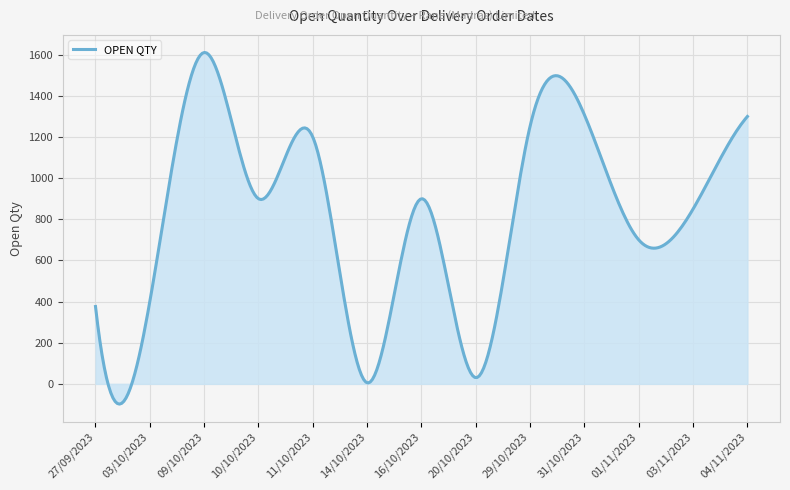

True or false: the data has more than 2 interior local peaks.

True